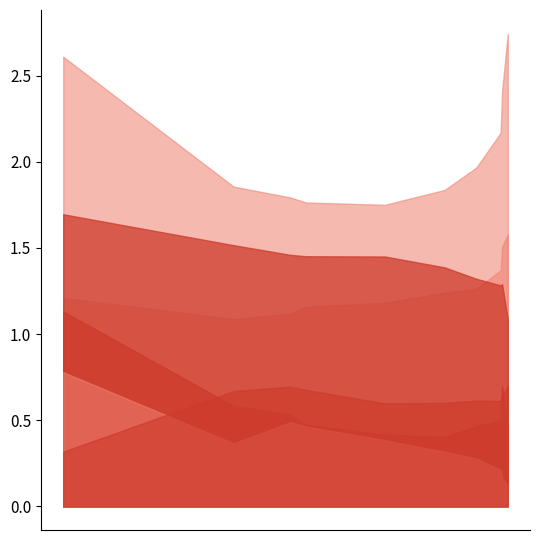

True or false: Dec and Feb cross at least once.

False